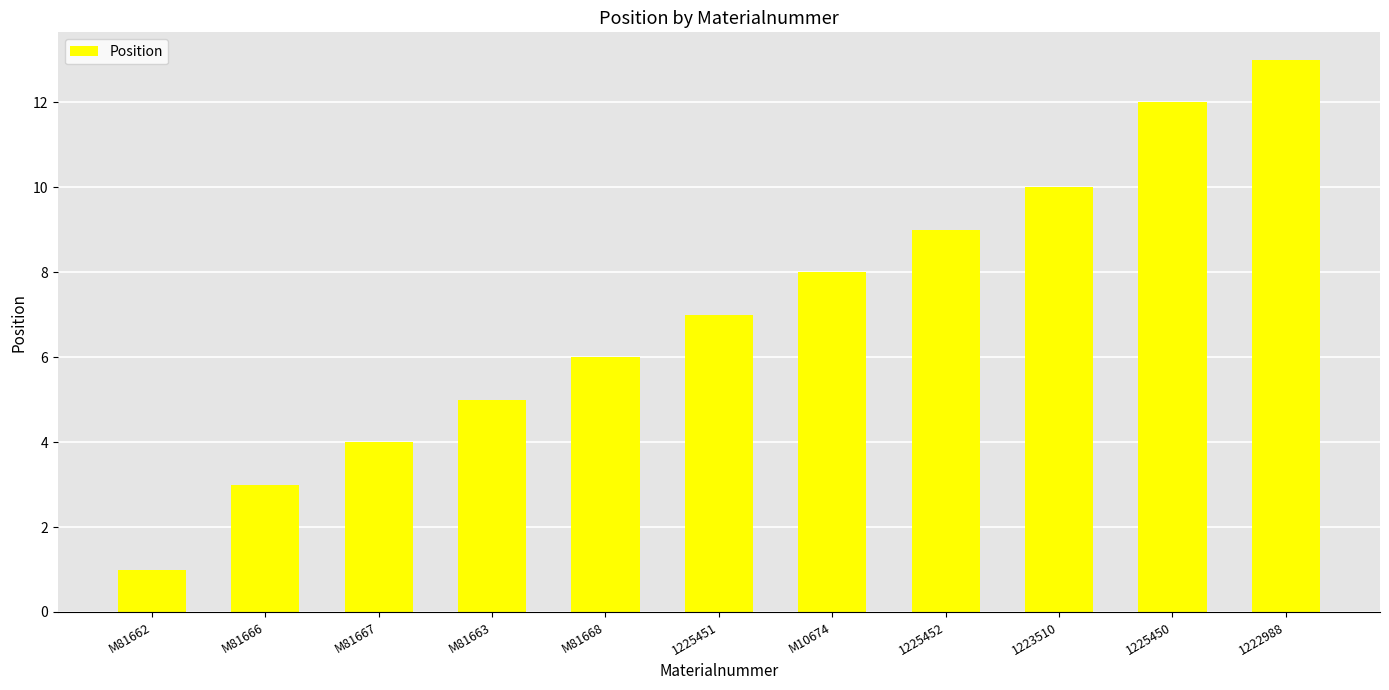

List the labels in order of value, largest first.

1222988, 1225450, 1223510, 1225452, M10674, 1225451, M81668, M81663, M81667, M81666, M81662